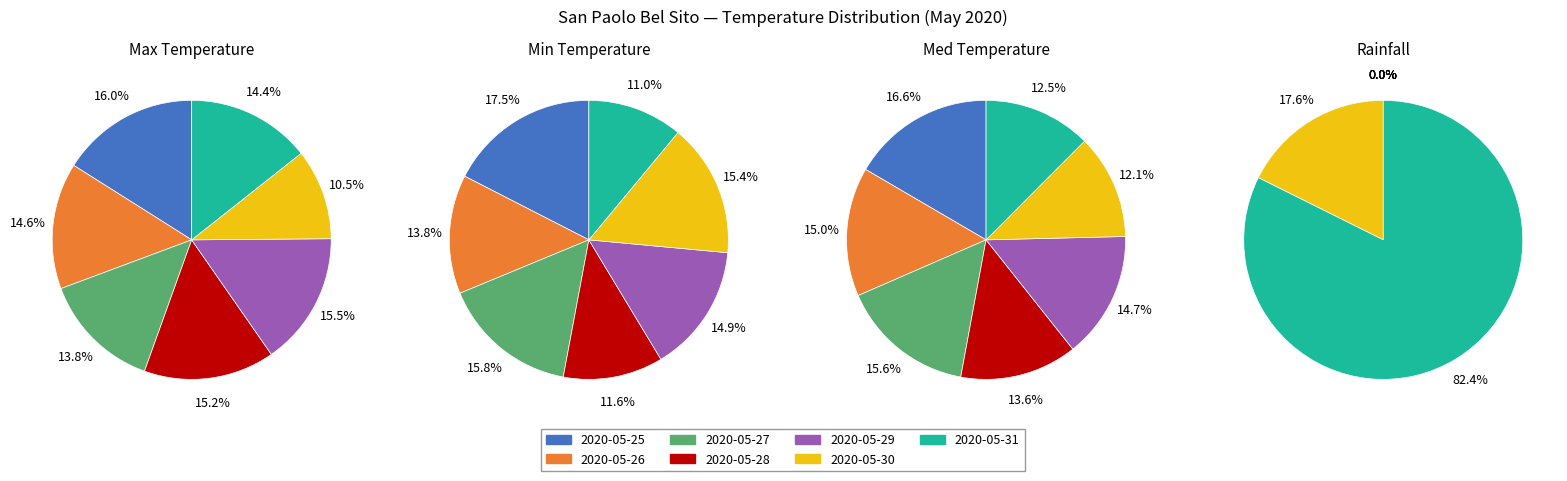

Rank the series by their average value, from highest to lowest.

Max Temp, Med Temp, Min Temp, Rainfall